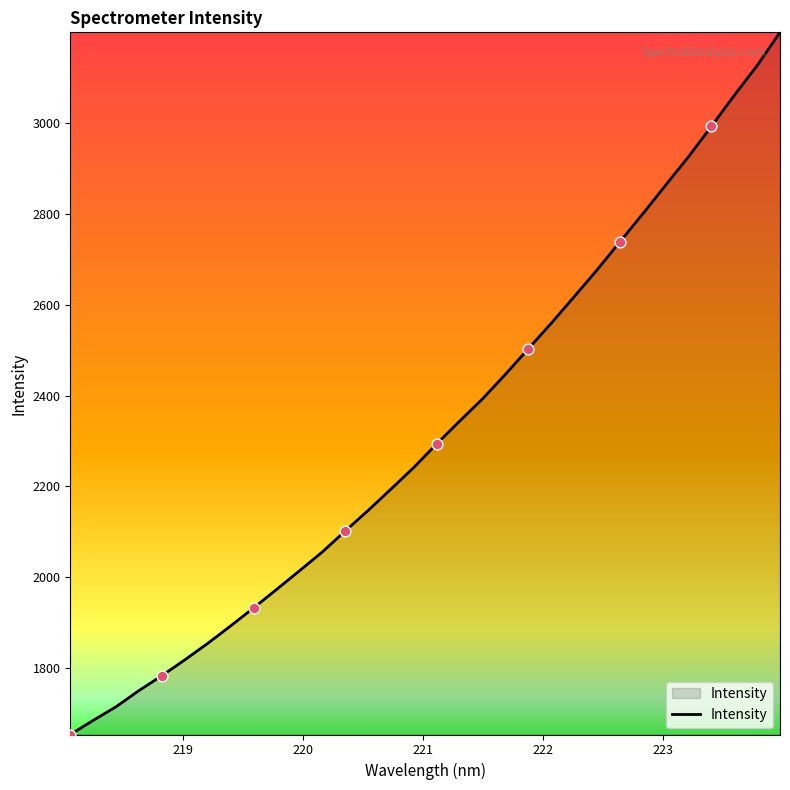

What is the difference between the maximum and minimum values?

1546.4